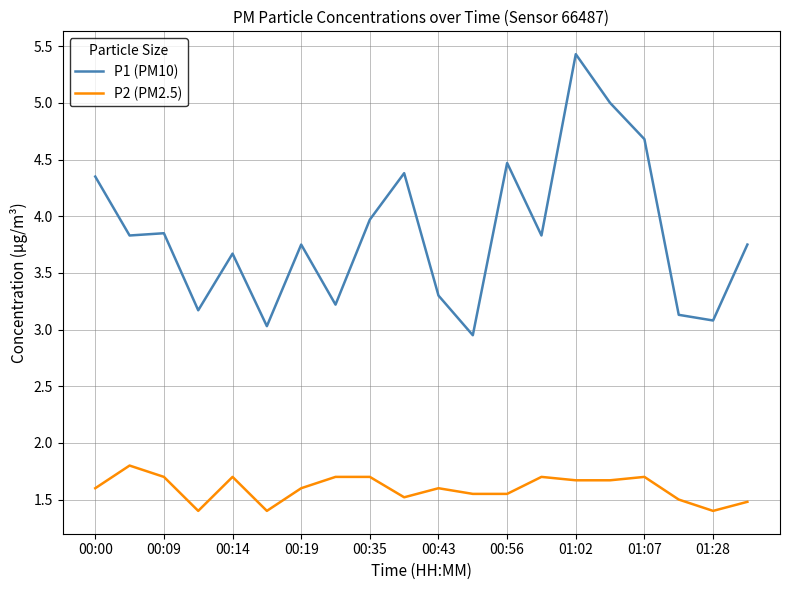

Which series has the largest total across all categories?

P1 (PM10)